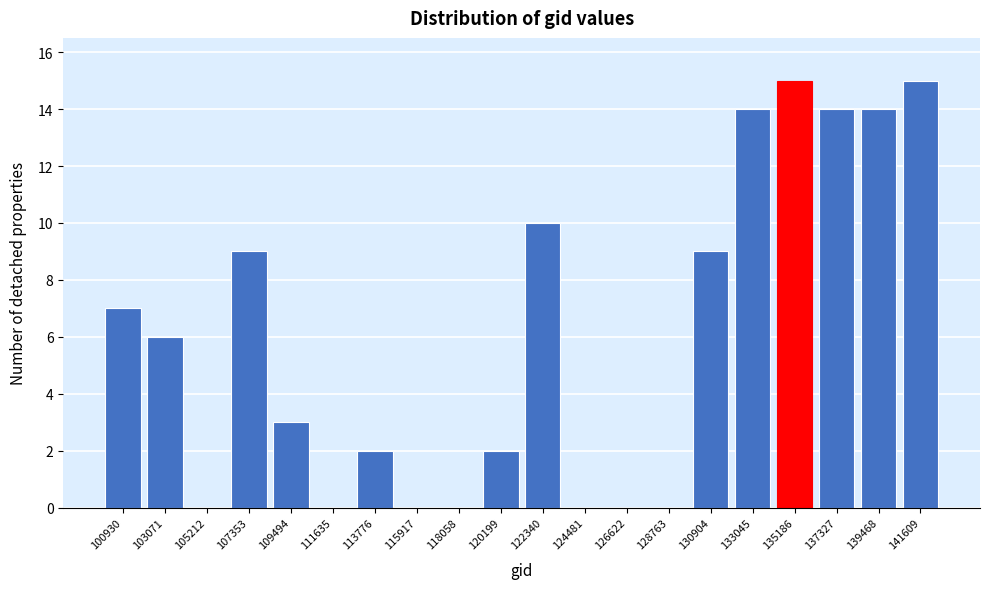

Reading right to left, transcribe all the data shown in this chart.

141609=15	139468=14	137327=14	135186=15	133045=14	130904=9	128763=0	126622=0	124481=0	122340=10	120199=2	118058=0	115917=0	113776=2	111635=0	109494=3	107353=9	105212=0	103071=6	100930=7